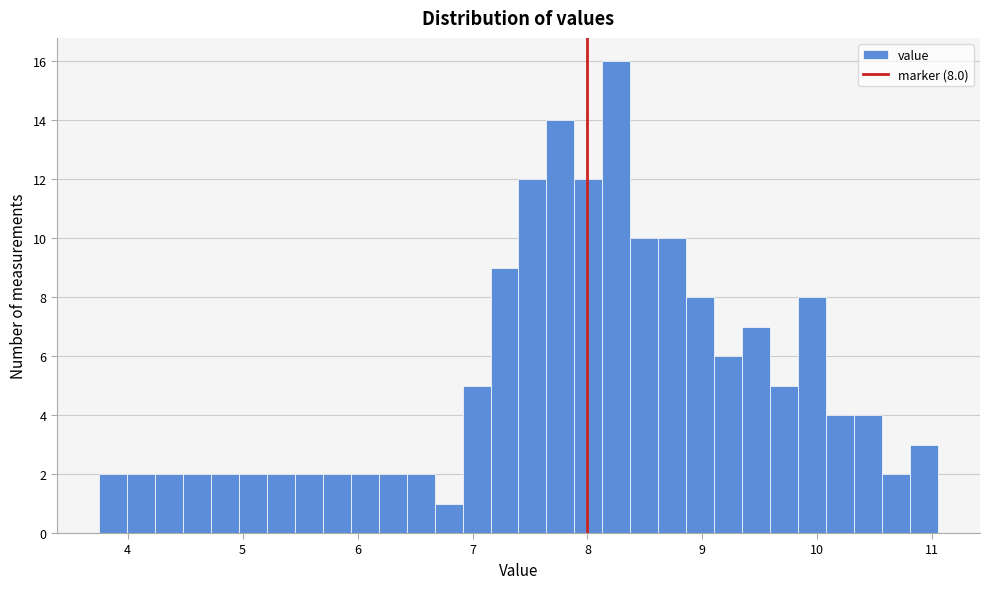

Around what value on the x-axis is the tallest bar? Give the approximate position of its centre, as read against the axis.

8.3